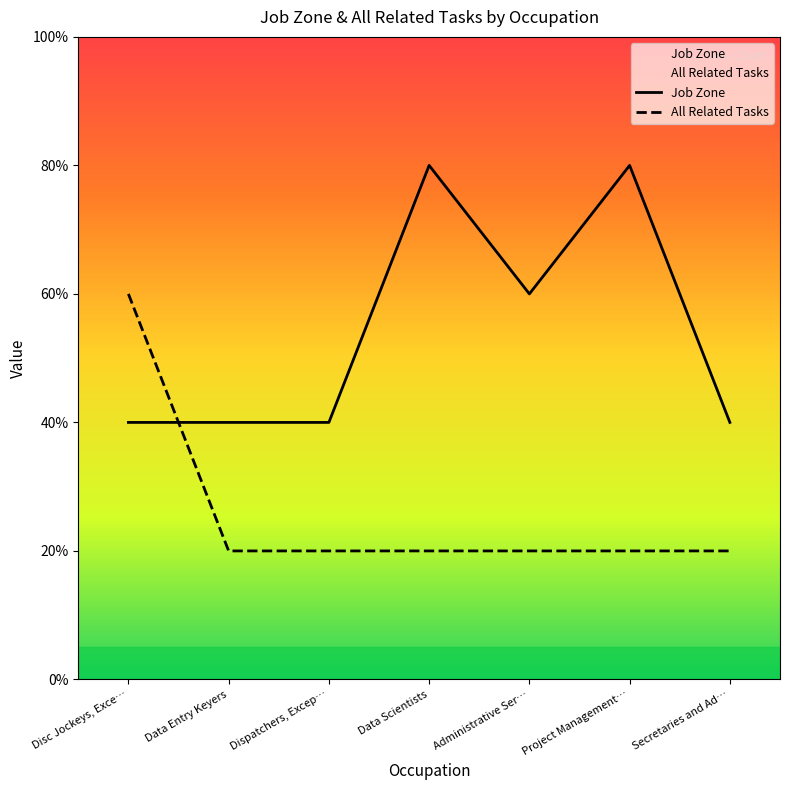

Which category has the highest value across all series?

Data Scientists